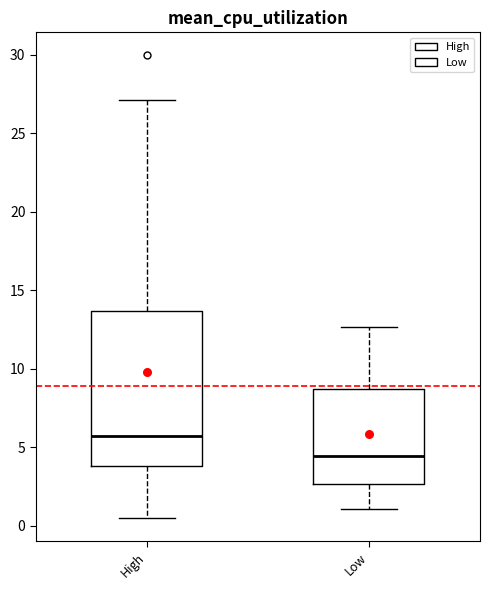

Reading left to right, read every box against the y-axis: the position of its median line, the range the box covers, and the ends of its whiskers. The values are not printed on the chart, so give them approximately, as read against the axis.

High: median 5.5, box 4.0 to 13.5, whiskers 0.5 to 27.0
Low: median 4.5, box 2.5 to 8.5, whiskers 1.0 to 12.5